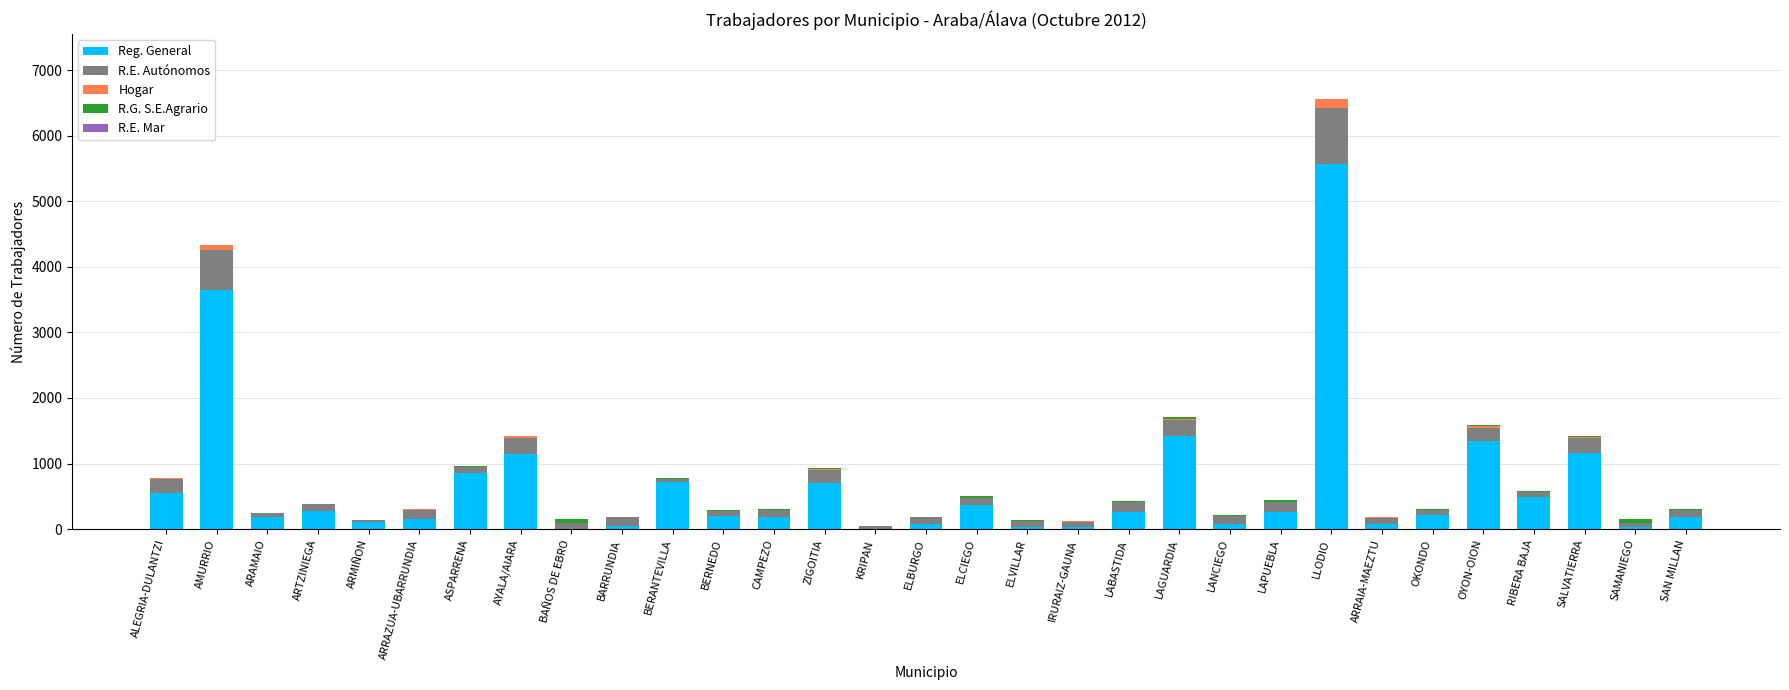

True or false: Reg. General has a value of 1155 at SALVATIERRA.

True